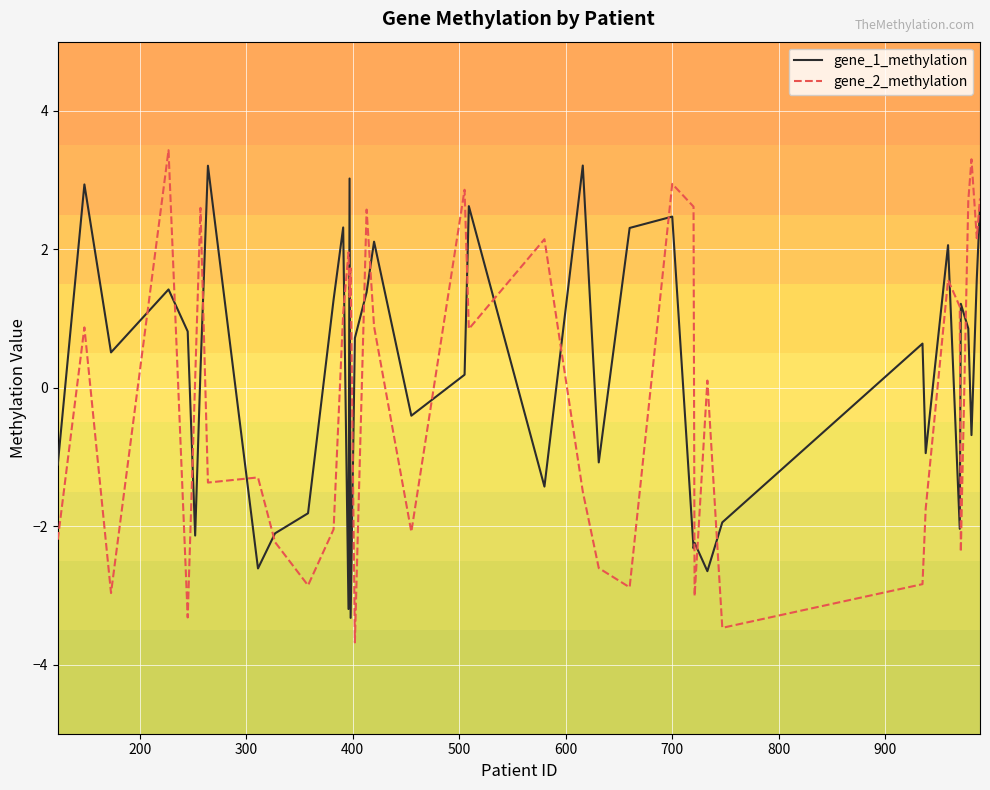

How many lines are shown in the chart?

2